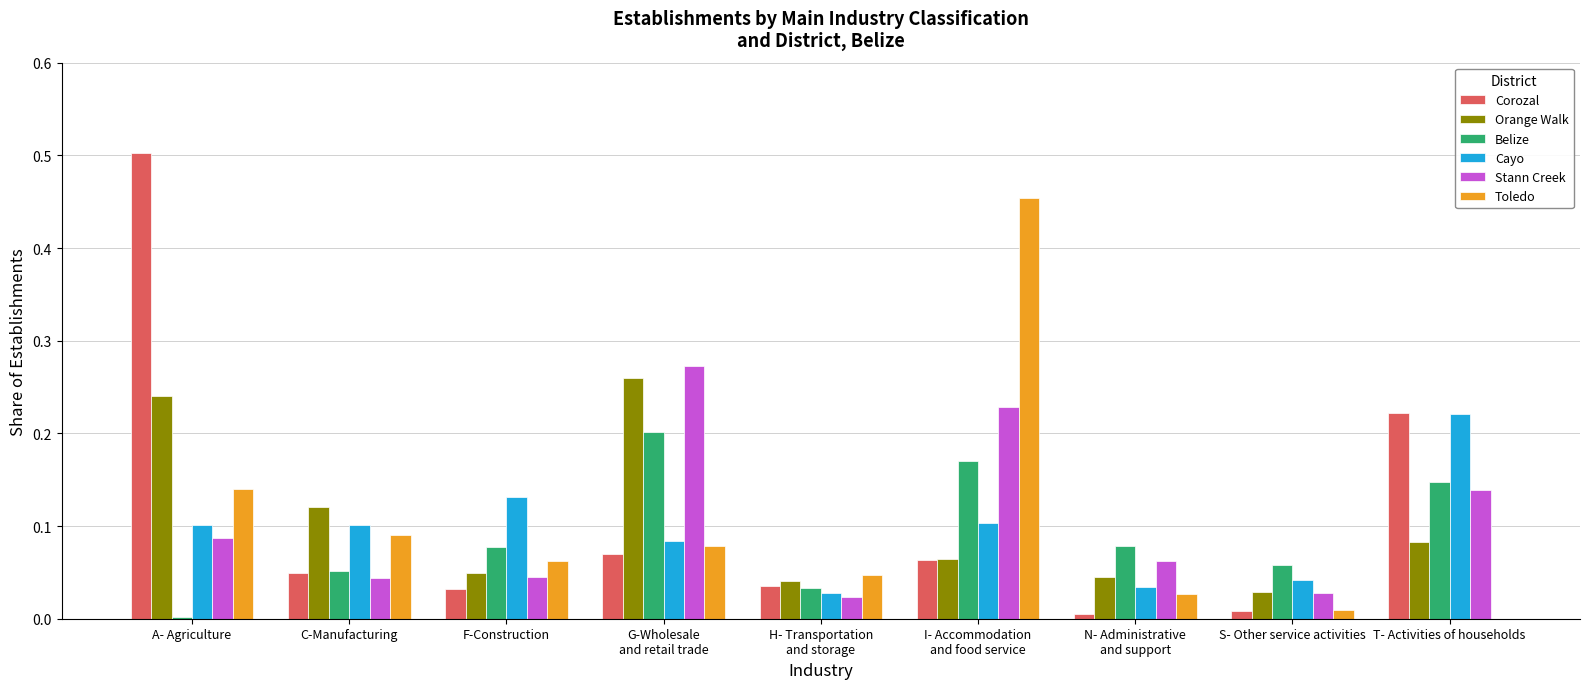

What is the sum of all Belize values?

0.8